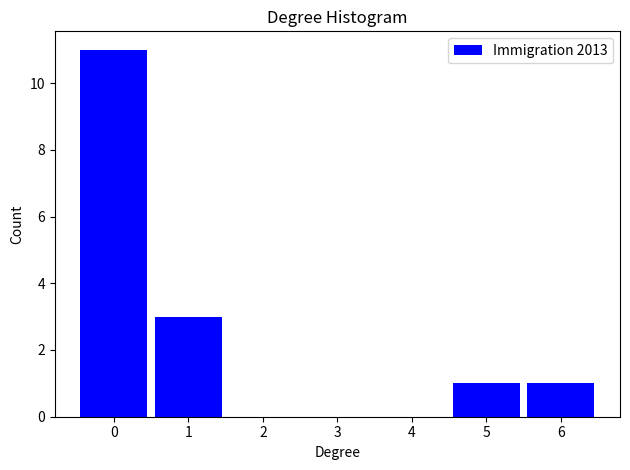

Reading left to right, list all the values displayed in this chart.

0=11	1=3	2=0	3=0	4=0	5=1	6=1